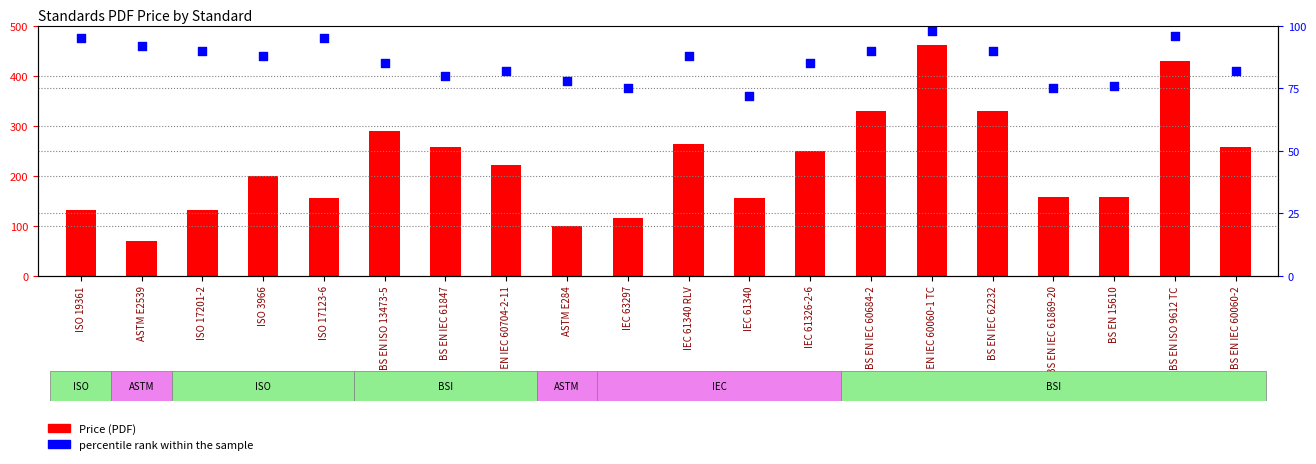

Is the value of Price (PDF) at BS EN IEC 60060-1 TC greater than the value of percentile rank within the sample at BS EN IEC 62232?

Yes